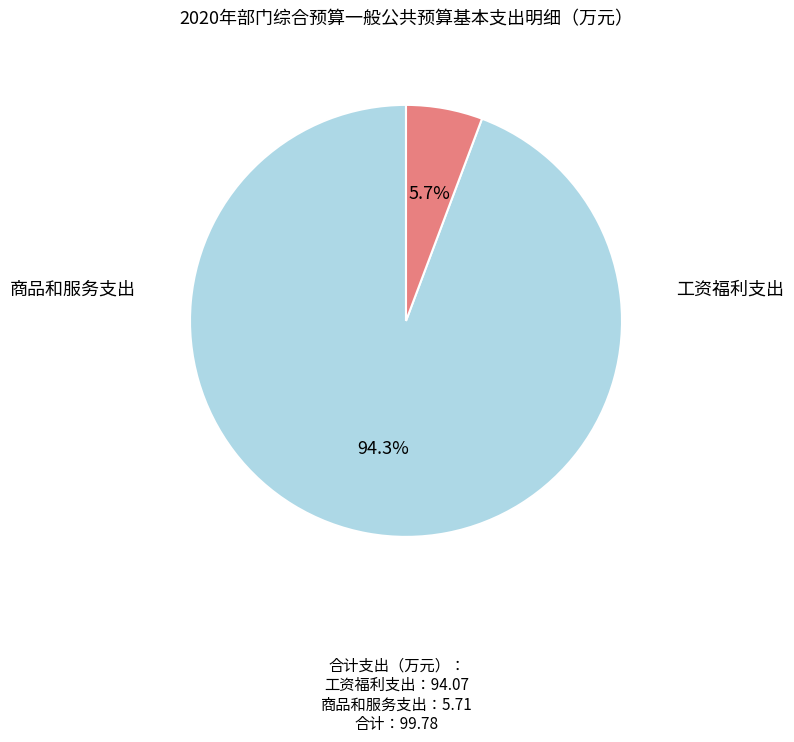

The 商品和服务支出 slice represents 6% of the pie. True or false?

True